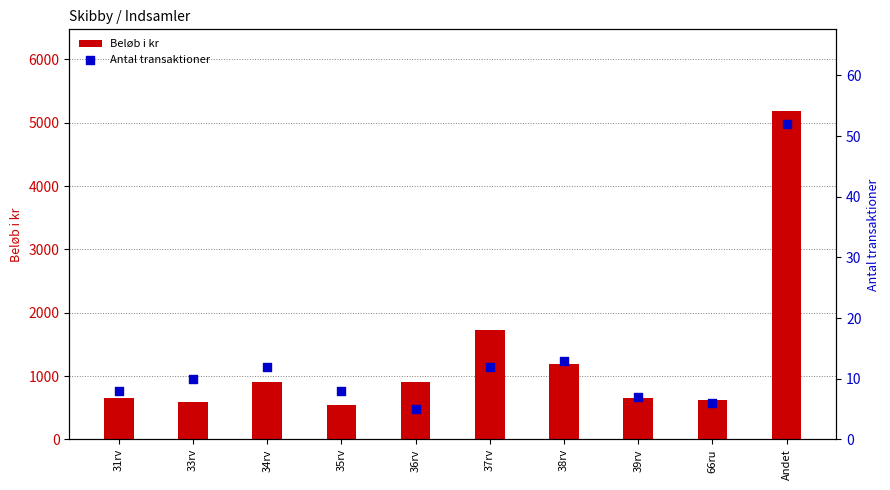

What are all the series names shown in the legend?

Beløb i kr, Antal transaktioner